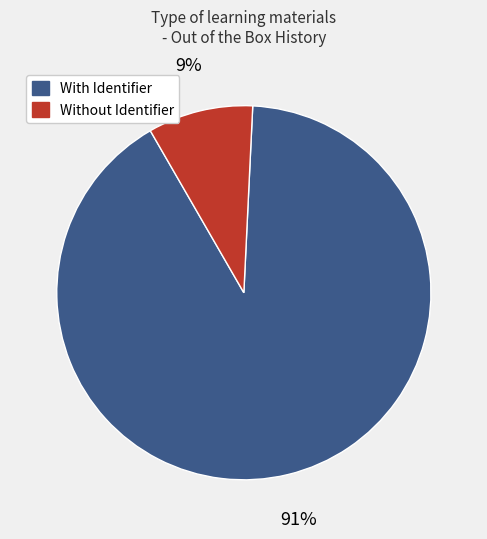

To the nearest percent, what is the difference between the largest and smallest slice percentages?

82%